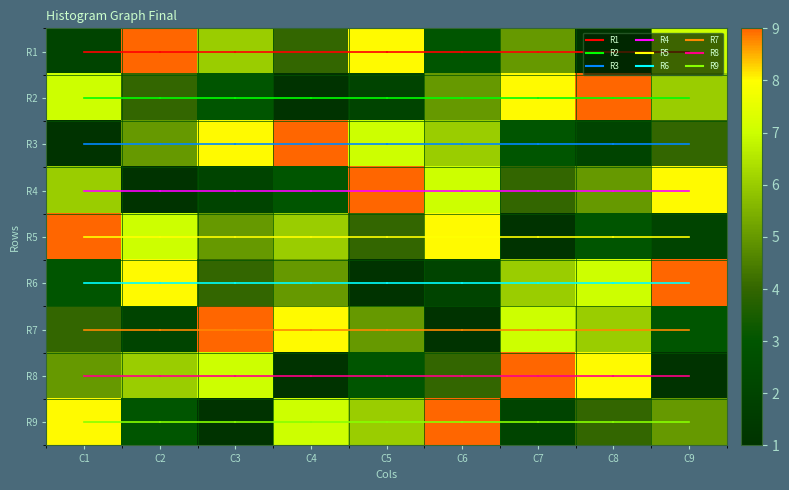

How many values in the R2 series exceed 5?

4